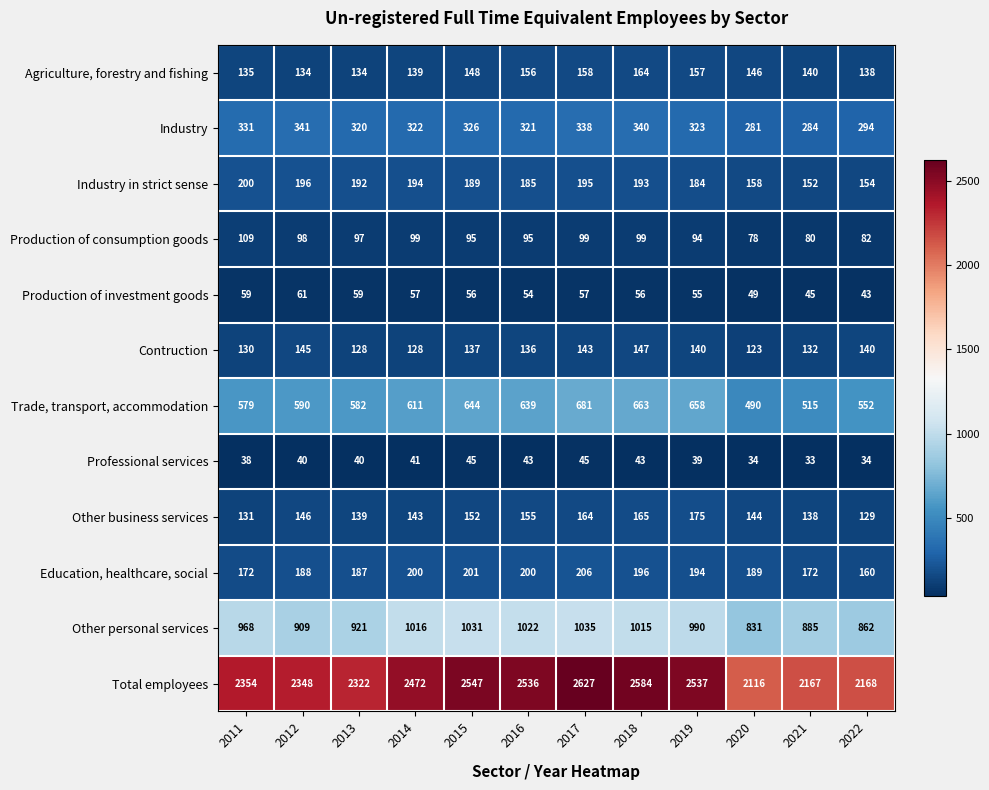

The value of Industry at 2017 is 338. True or false?

True